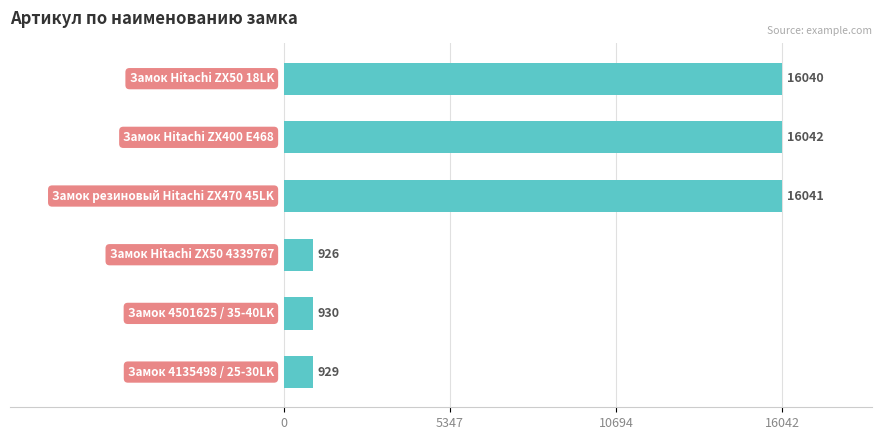

What is the maximum value shown in the chart?

16042